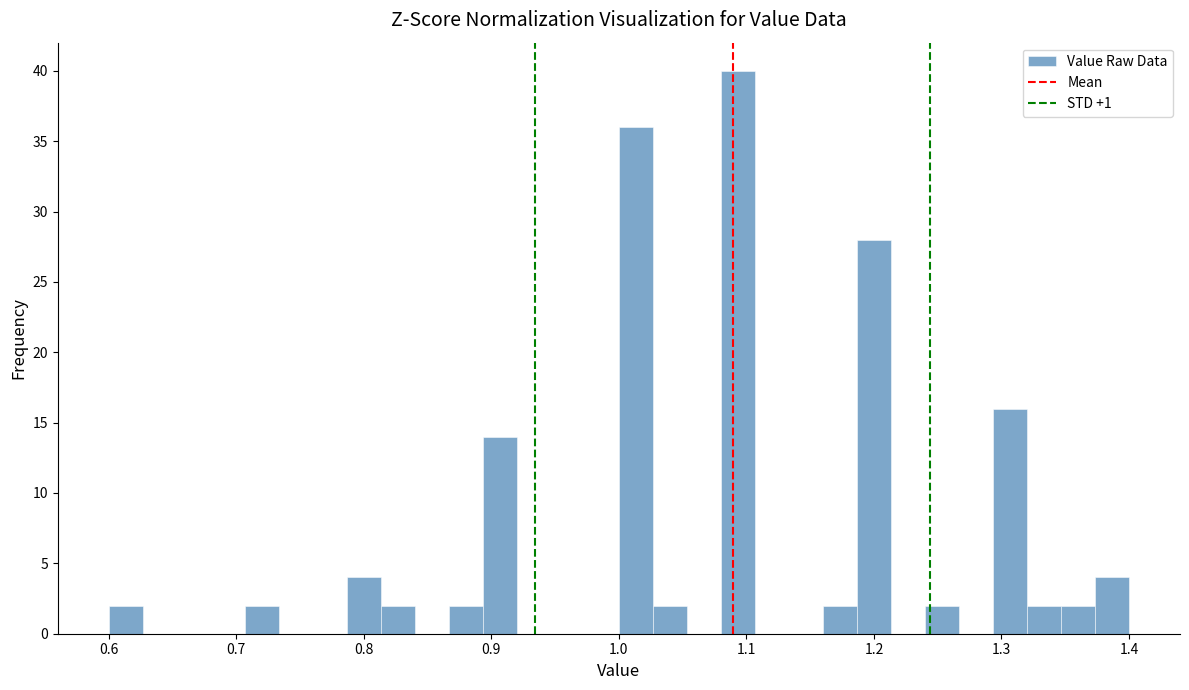

Read against the x-axis, roughly where is the centre of the tallest bar?

1.09